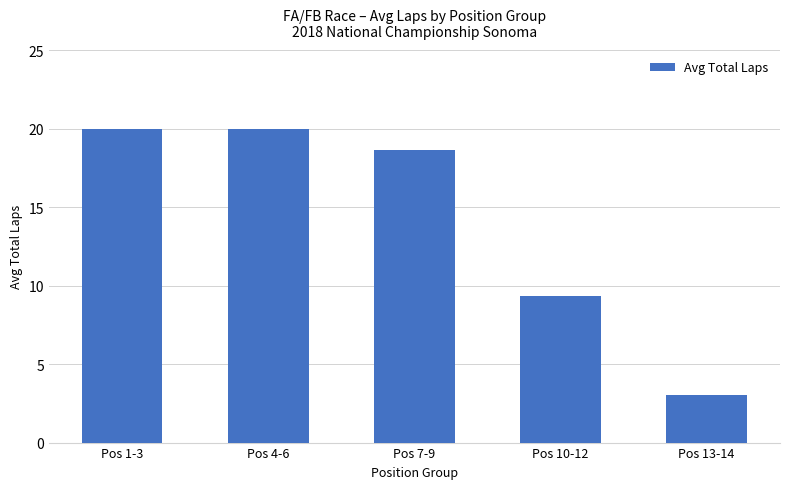

What is the difference between the values at Pos 13-14 and Pos 10-12?

6.3